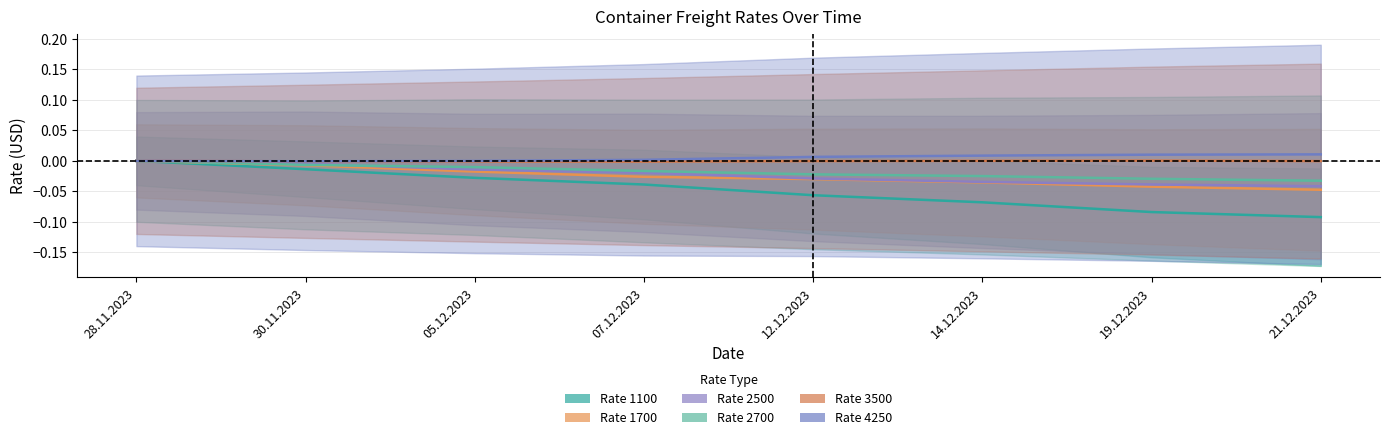

Reading left to right, transcribe all the data shown in this chart.

1100: 28.11.2023=0.0	30.11.2023=-0.0	05.12.2023=-0.0	07.12.2023=-0.0	12.12.2023=-0.1	14.12.2023=-0.1	19.12.2023=-0.1	21.12.2023=-0.1
1700: 28.11.2023=0.0	30.11.2023=-0.0	05.12.2023=-0.0	07.12.2023=-0.0	12.12.2023=-0.0	14.12.2023=-0.0	19.12.2023=-0.0	21.12.2023=-0.0
2500: 28.11.2023=0.0	30.11.2023=-0.0	05.12.2023=-0.0	07.12.2023=-0.0	12.12.2023=-0.0	14.12.2023=-0.0	19.12.2023=-0.0	21.12.2023=-0.0
2700: 28.11.2023=0.0	30.11.2023=-0.0	05.12.2023=-0.0	07.12.2023=-0.0	12.12.2023=-0.0	14.12.2023=-0.0	19.12.2023=-0.0	21.12.2023=-0.0
3500: 28.11.2023=0.0	30.11.2023=-0.0	05.12.2023=-0.0	07.12.2023=-0.0	12.12.2023=-0.0	14.12.2023=0.0	19.12.2023=0.0	21.12.2023=-0.0
4250: 28.11.2023=0.0	30.11.2023=-0.0	05.12.2023=-0.0	07.12.2023=0.0	12.12.2023=0.0	14.12.2023=0.0	19.12.2023=0.0	21.12.2023=0.0